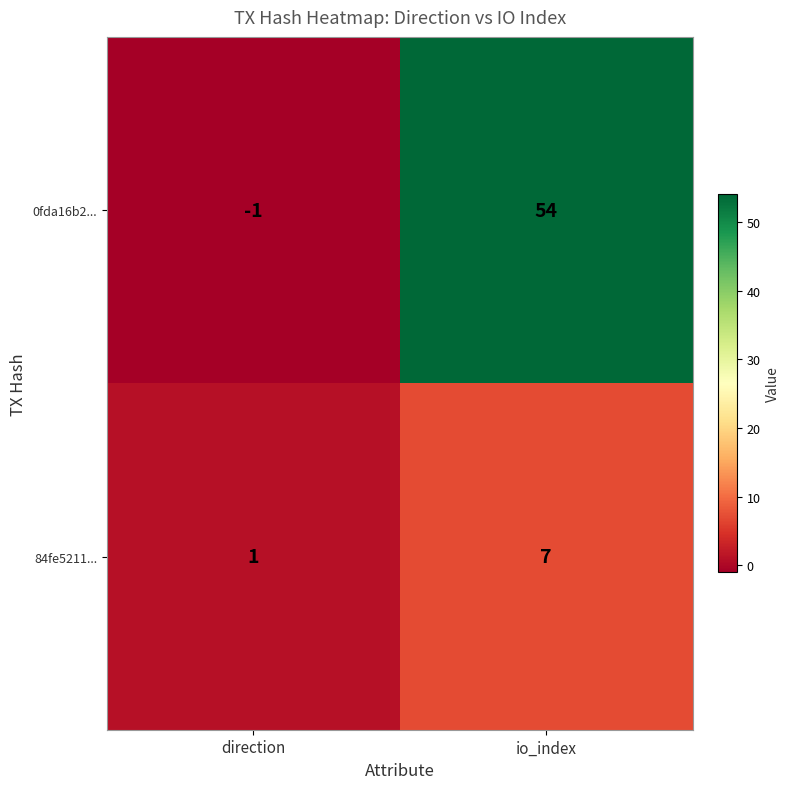

How many series are shown in this chart?

2